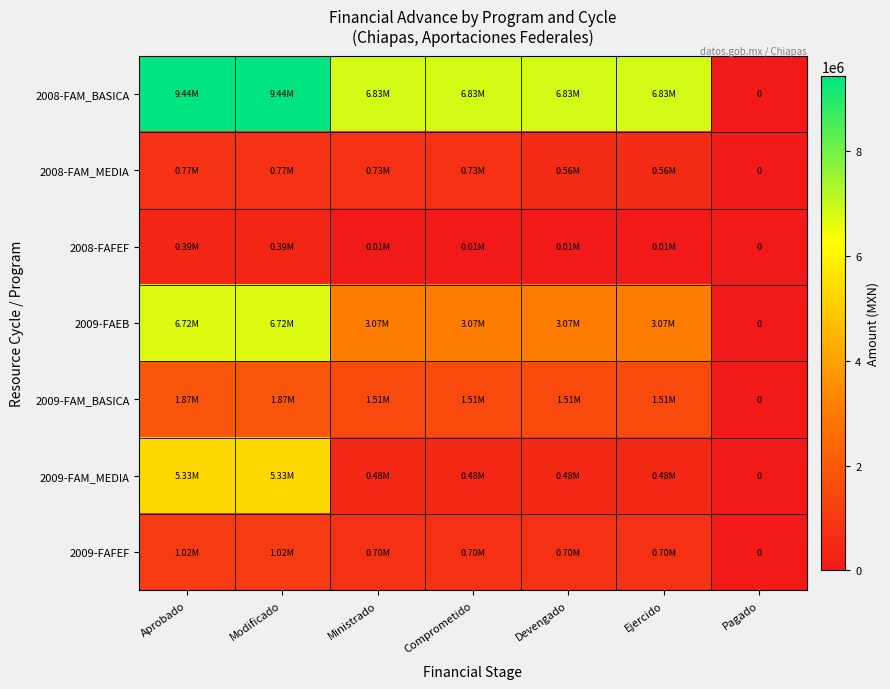

Is it true that 2009-FAEB equals 3072511.4 at Comprometido?

True